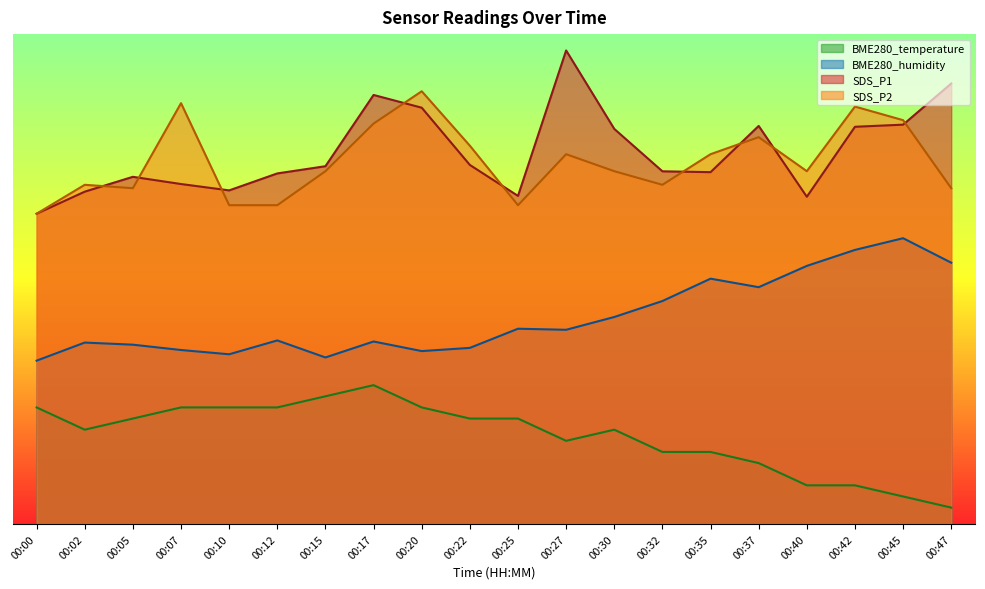

Reading right to left, what are all the values shown in this chart?

BME280_temperature: 2.0	3.4	4.7	4.7	7.5	8.8	8.8	11.5	10.2	12.9	12.9	14.3	17.0	15.6	14.3	14.3	14.3	12.9	11.5	14.3
BME280_humidity: 32.0	35.0	33.6	31.6	29.0	30.0	27.3	25.3	23.8	23.9	21.6	21.2	22.3	20.4	22.5	20.8	21.3	22.0	22.2	20.0
SDS_P1: 53.9	48.9	48.6	40.1	48.8	43.1	43.2	48.4	58.0	40.2	44.0	51.0	52.5	43.8	42.9	40.9	41.6	42.5	40.7	38.0
SDS_P2: 41.1	49.5	51.1	43.2	47.4	45.3	41.5	43.2	45.3	39.0	46.3	53.0	49.0	43.2	39.0	39.0	51.5	41.1	41.5	38.0